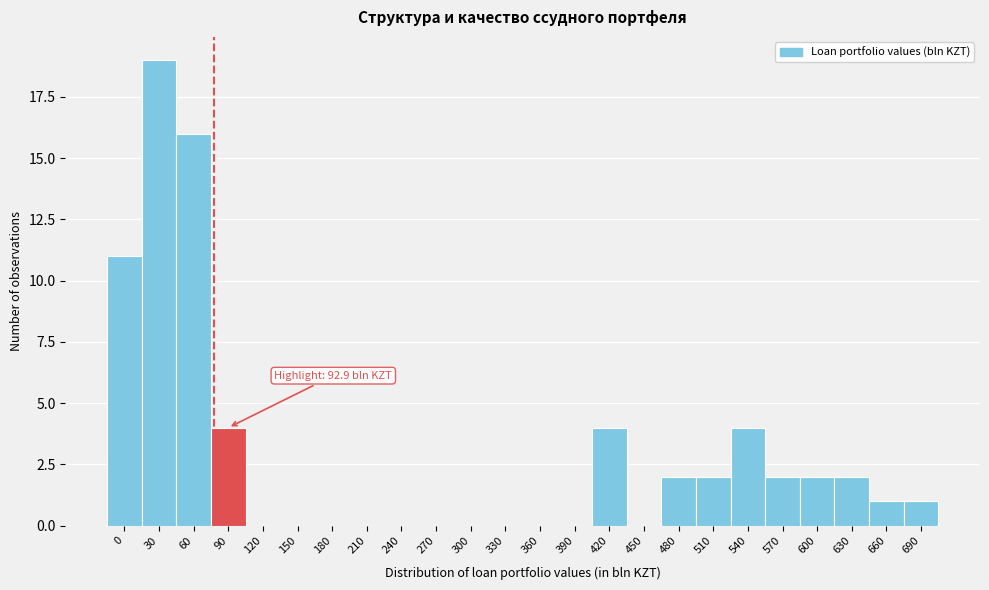

Reading left to right, list all the values displayed in this chart.

0=11	30=19	60=16	90=4	120=0	150=0	180=0	210=0	240=0	270=0	300=0	330=0	360=0	390=0	420=4	450=0	480=2	510=2	540=4	570=2	600=2	630=2	660=1	690=1